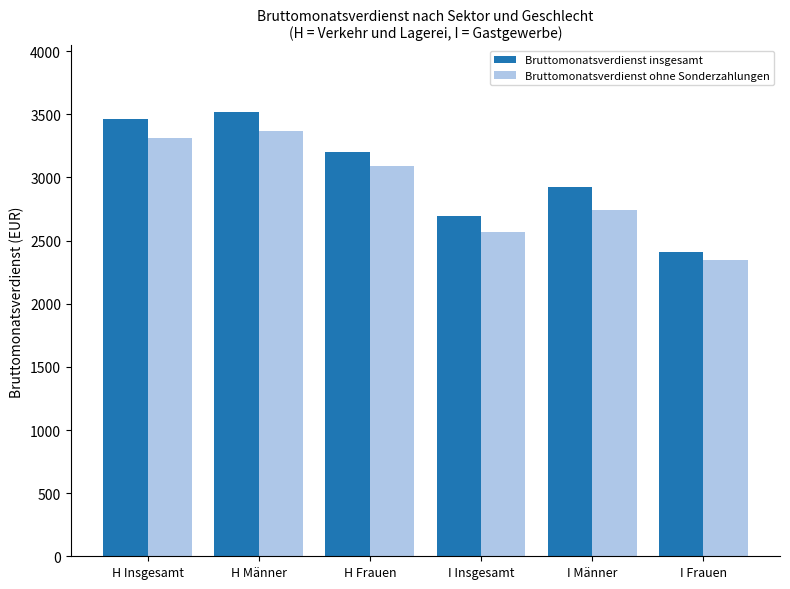

Which series changed the most between H Frauen and I Insgesamt?

Bruttomonatsverdienst ohne Sonderzahlungen